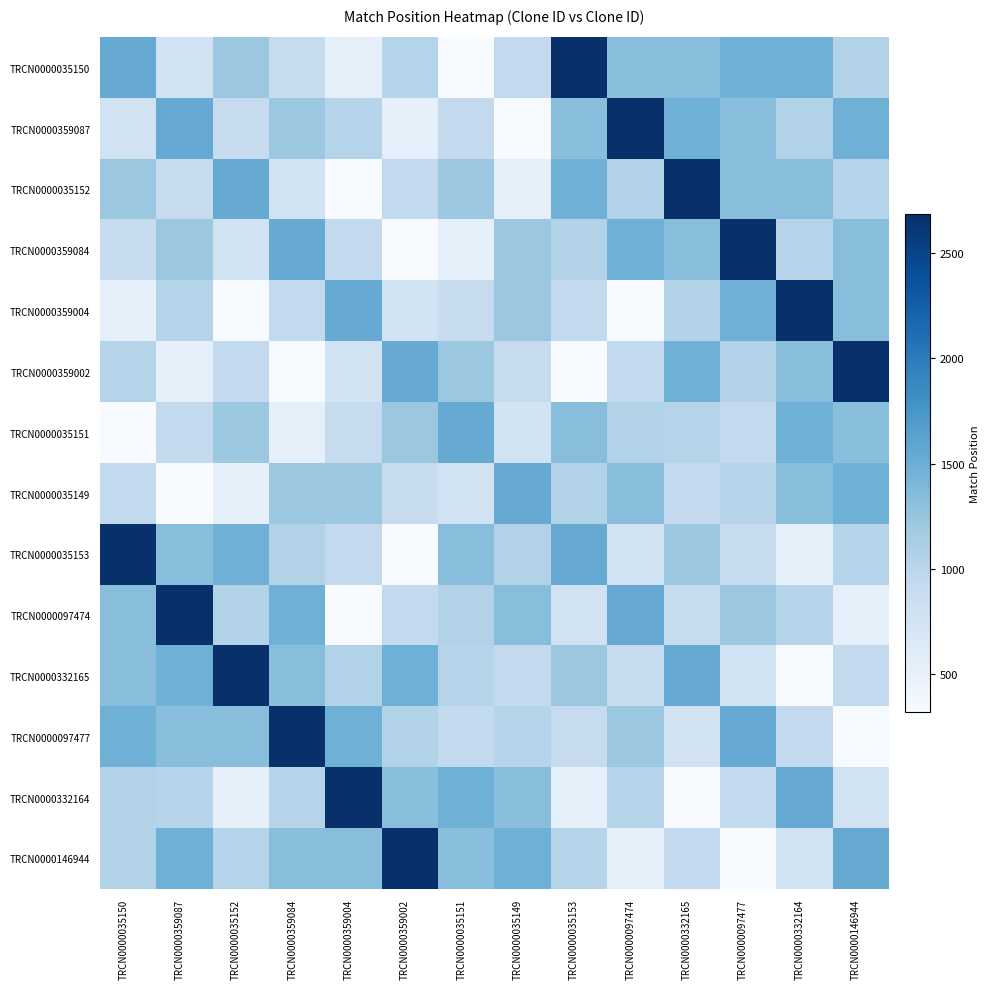

At TRCN0000359087, list the series in order from largest to smallest.

TRCN0000097474, TRCN0000359087, TRCN0000332165, TRCN0000146944, TRCN0000035153, TRCN0000097477, TRCN0000359084, TRCN0000359004, TRCN0000332164, TRCN0000035151, TRCN0000035152, TRCN0000035150, TRCN0000359002, TRCN0000035149